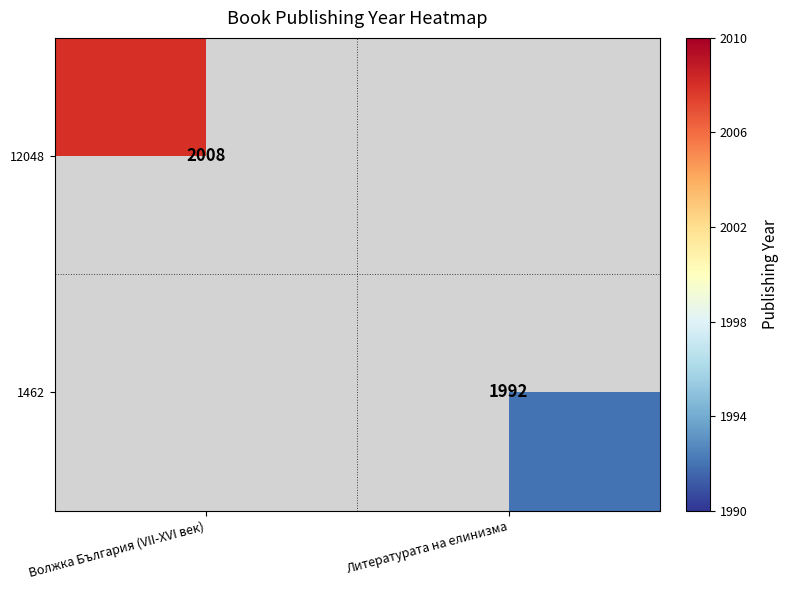

True or false: 1462 has a value of 1992 at Литературата на елинизма.

True